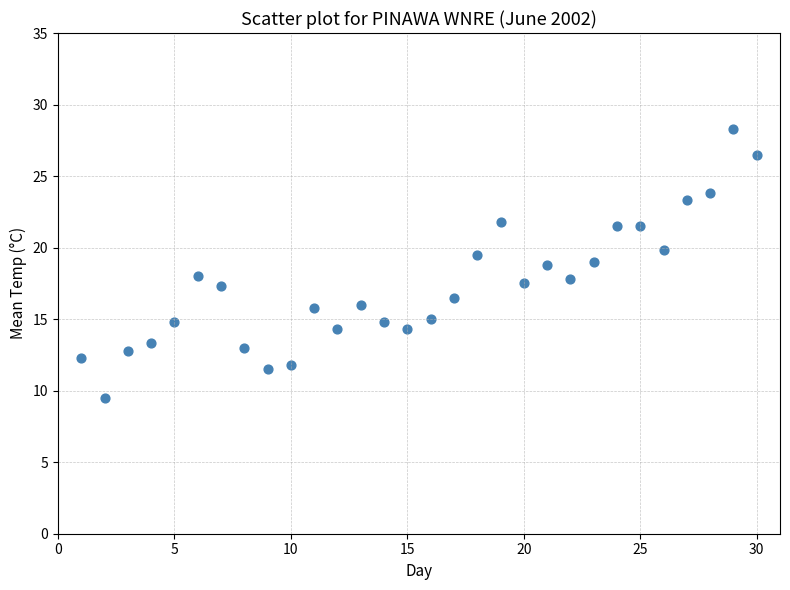

What is the range of X values (max minus min)?

29.0